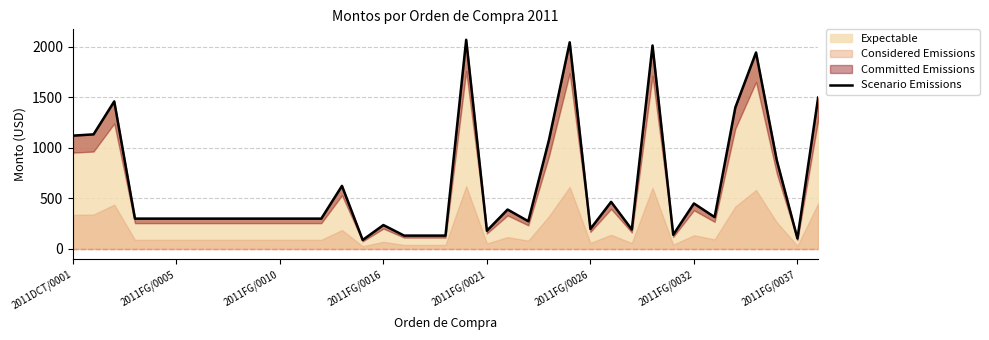

The chart shows a value of 1091.1 at 33. True or false?

False